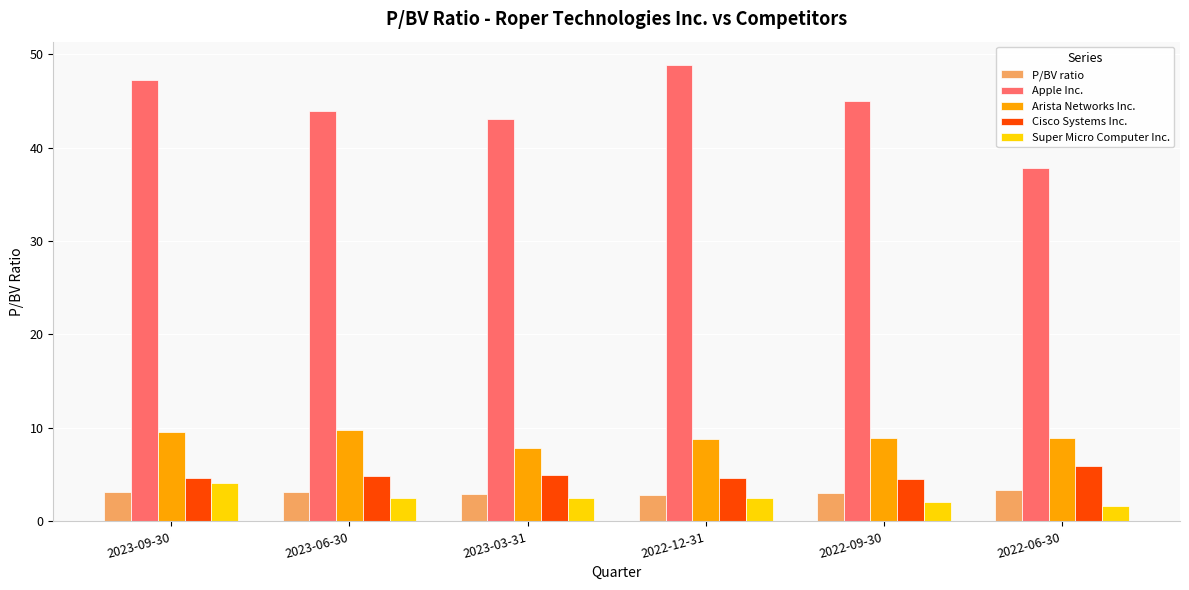

Which series has the largest total across all categories?

Apple Inc.